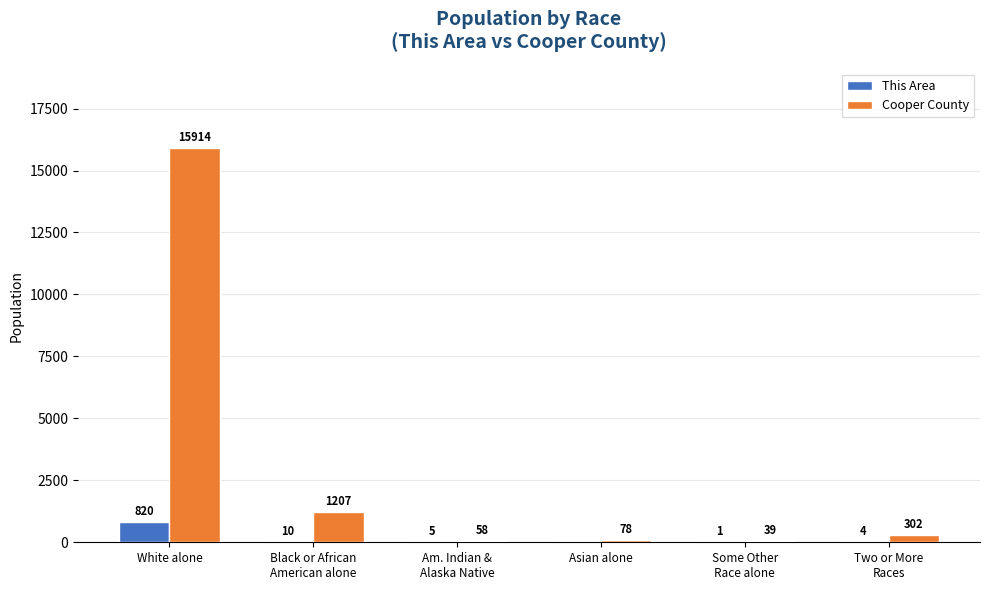

Which category has the highest value in the Cooper County series?

White alone